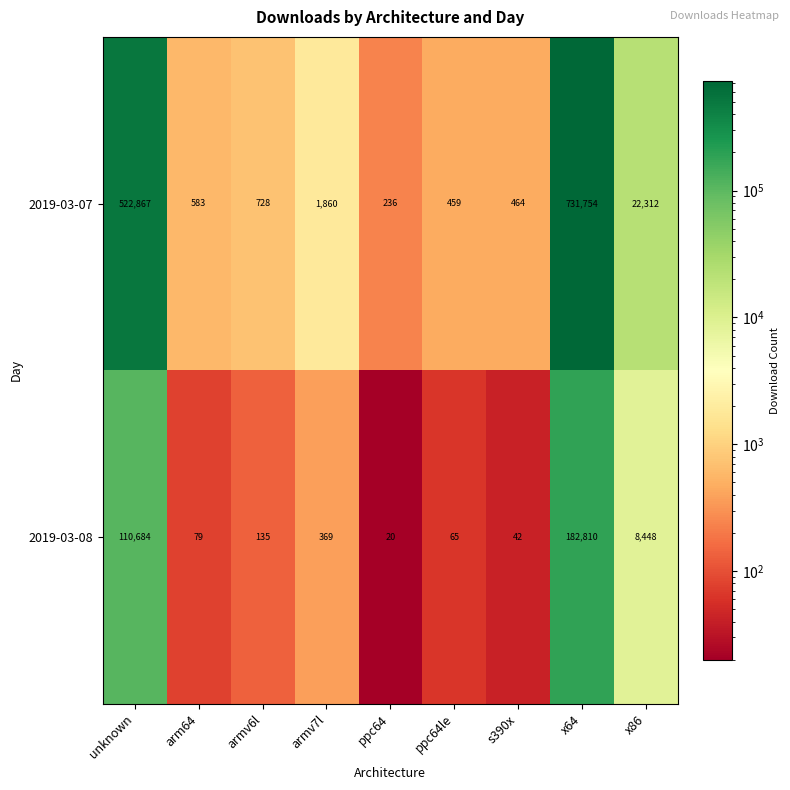

Which series has the widest spread of values?

2019-03-07